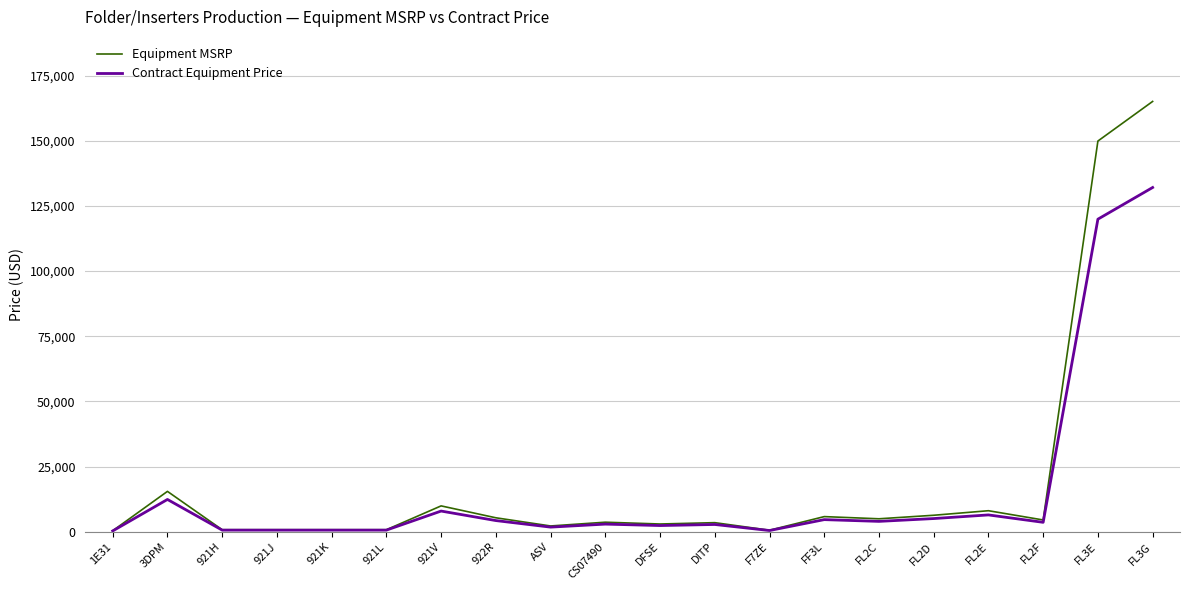

What is the difference between the maximum and second lowest values in the Equipment MSRP series?

164484.0